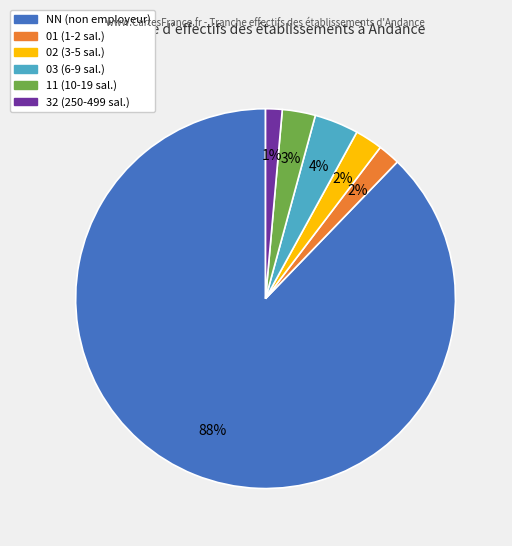

To the nearest percent, what is the combined percentage of 11 and 02?

5%